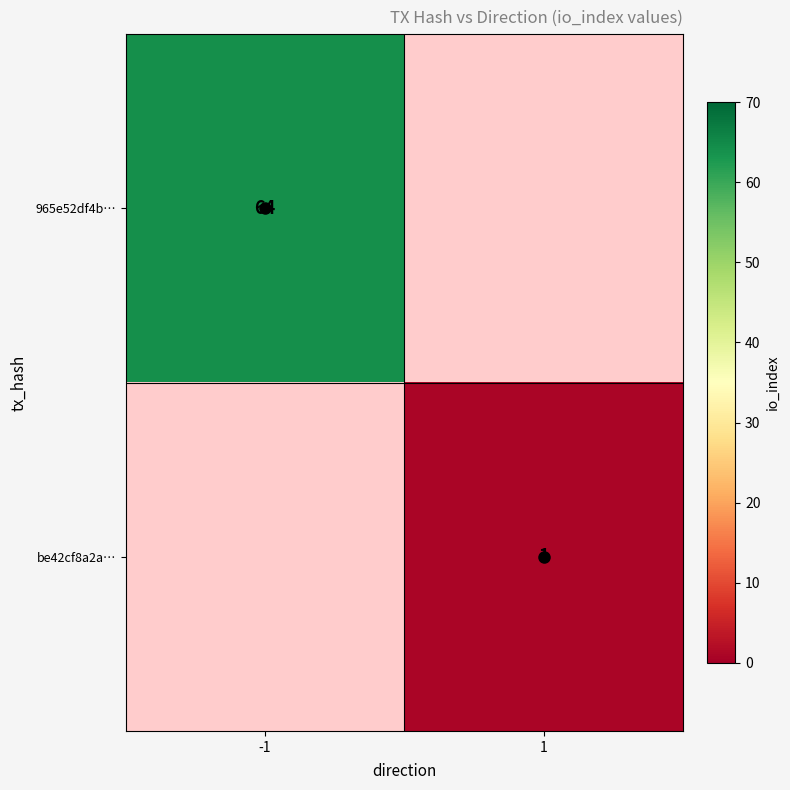

The value of 965e52df4b… at -1 is 64.0. True or false?

True